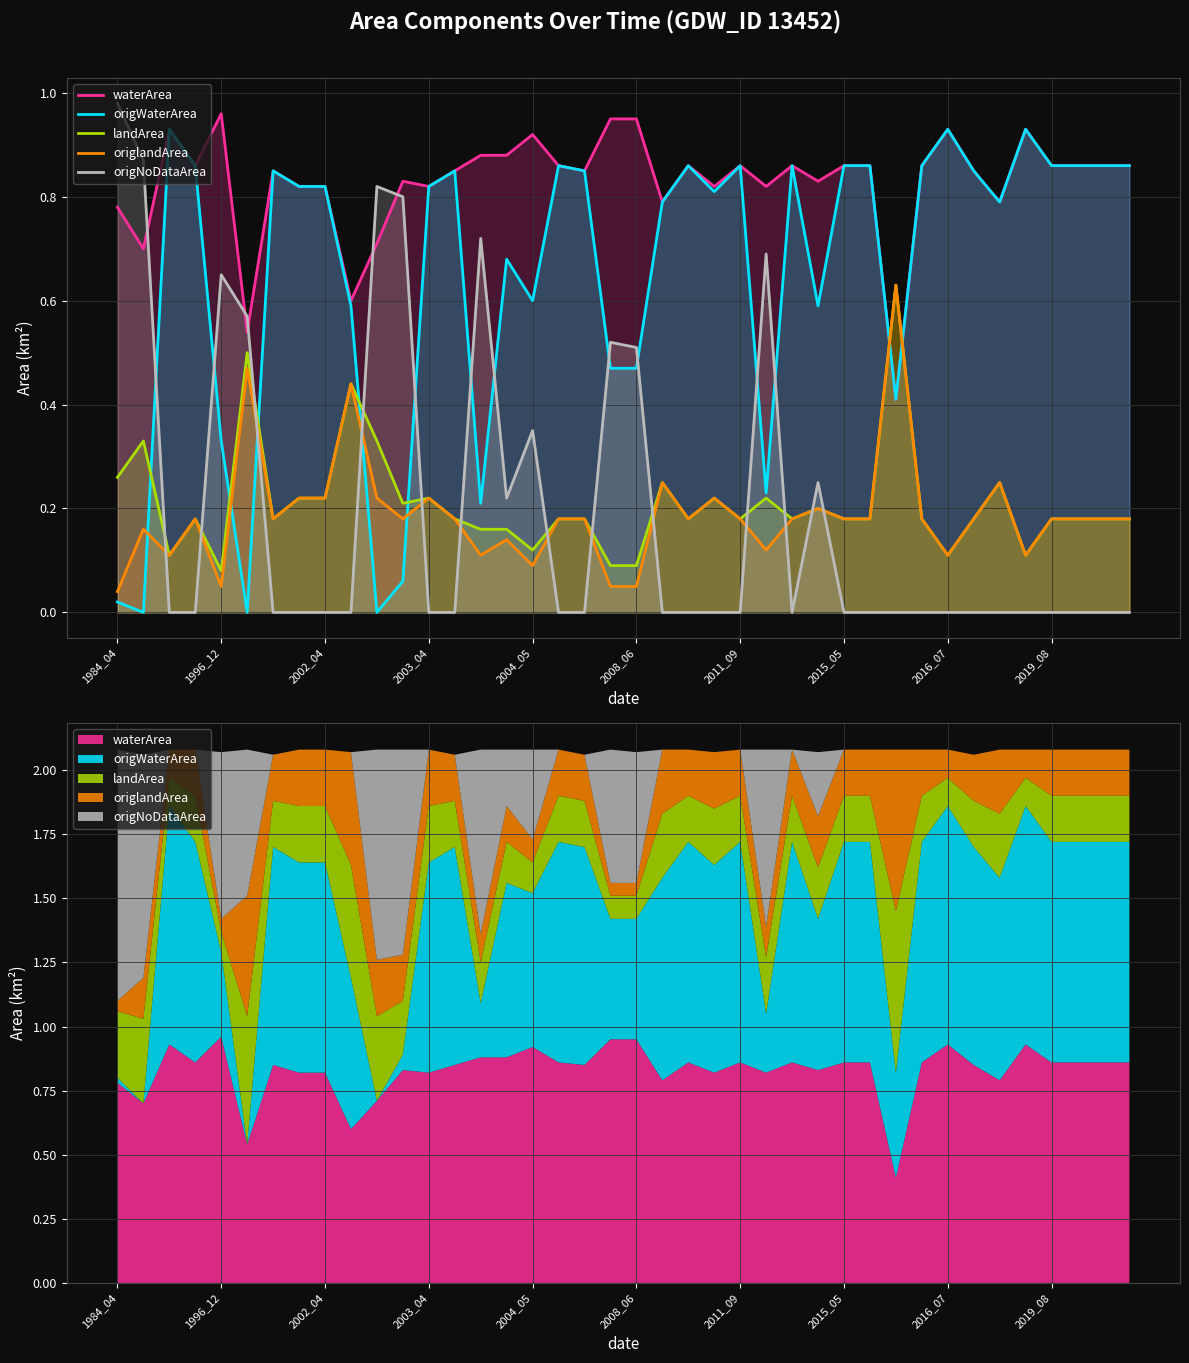

Between 1984_04 and 2019_08, which series saw the biggest shift?

origNoDataArea